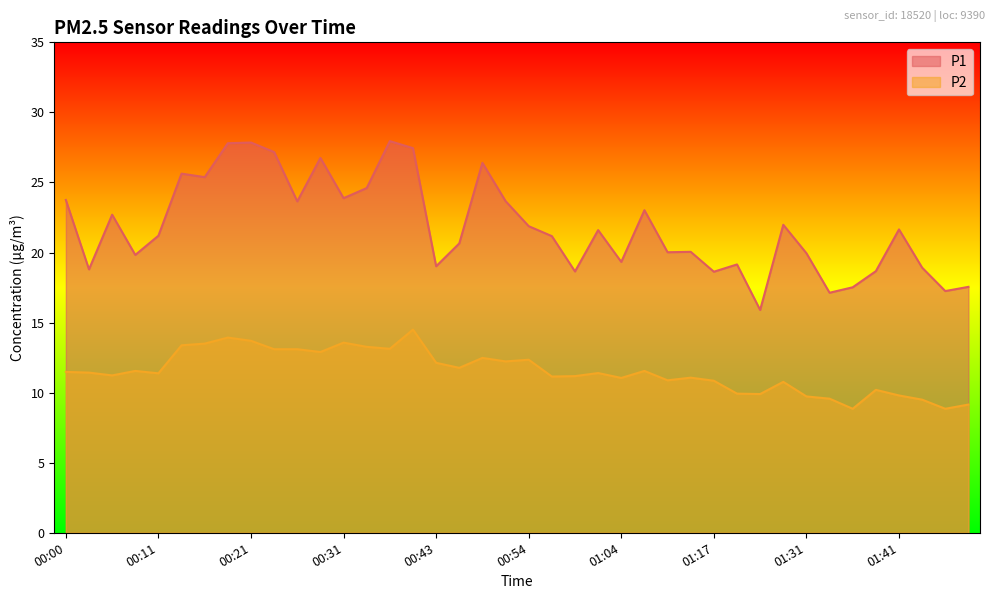

The P1 series shows 22.0 at 01:28. True or false?

True